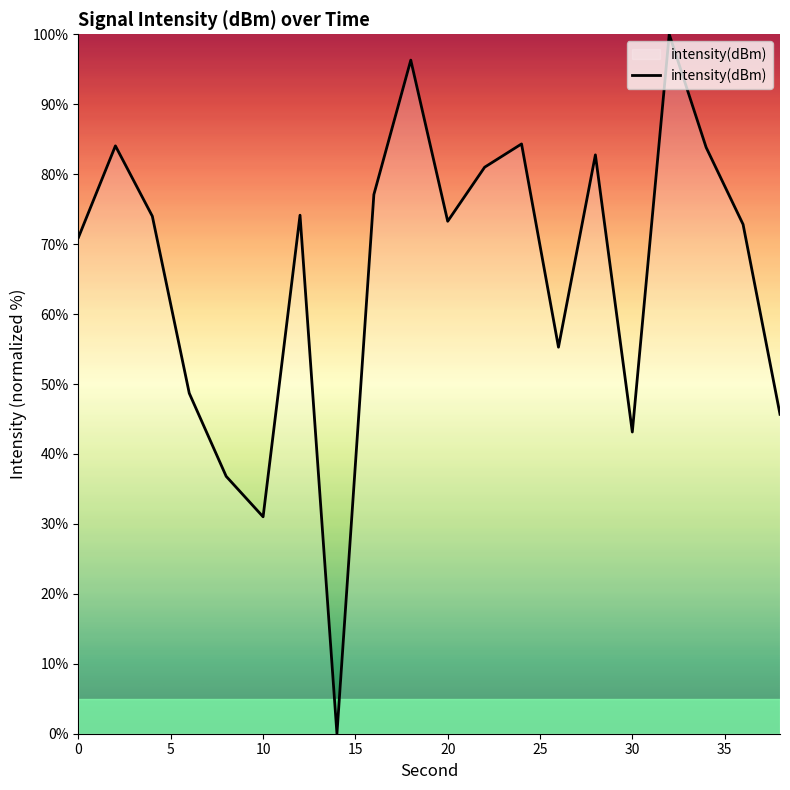

What is the greatest value displayed?

100.0